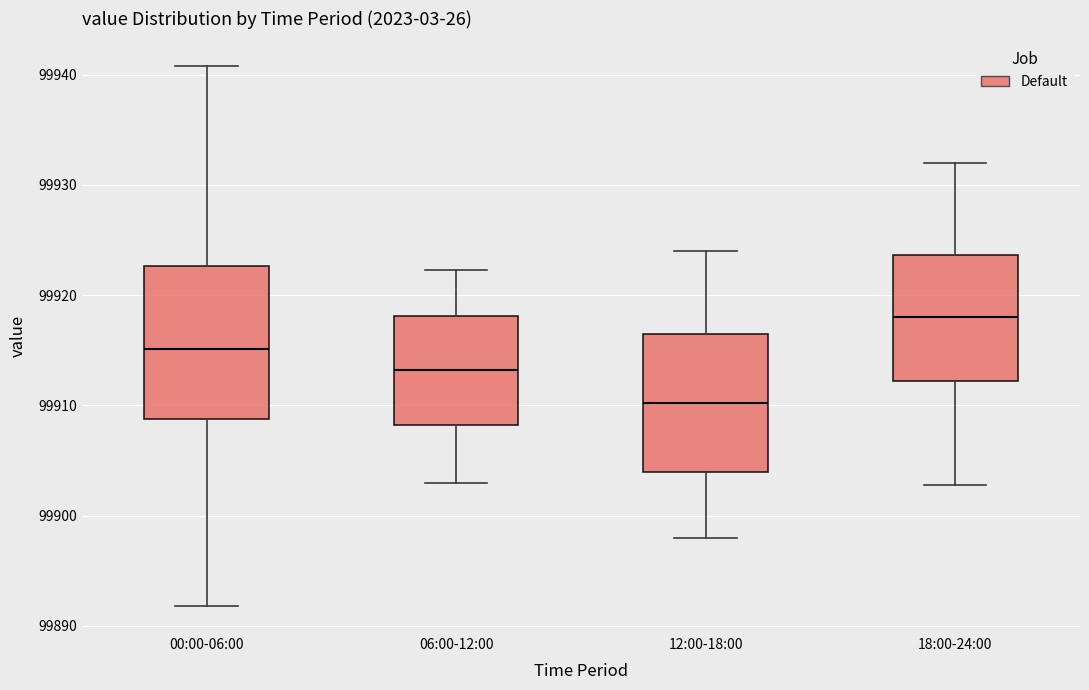

Reading left to right, read every box against the y-axis: the position of its median line, the range the box covers, and the ends of its whiskers. The values are not printed on the chart, so give them approximately, as read against the axis.

00:00-06:00: median 99915, box 99909 to 99923, whiskers 99892 to 99941
06:00-12:00: median 99913, box 99908 to 99918, whiskers 99903 to 99922
12:00-18:00: median 99910, box 99904 to 99917, whiskers 99898 to 99924
18:00-24:00: median 99918, box 99912 to 99924, whiskers 99903 to 99932